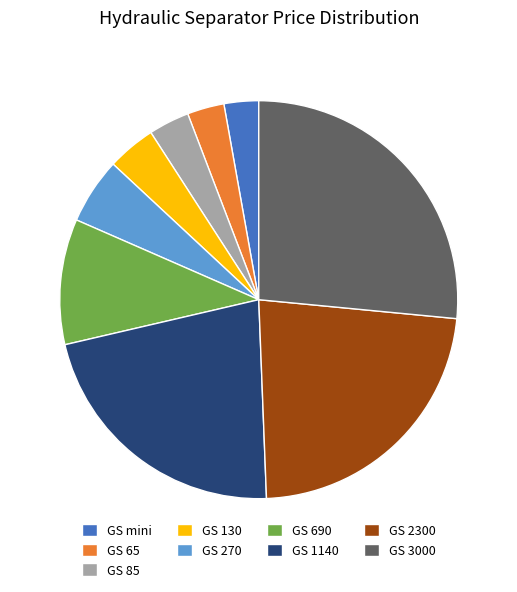

Is it true that GS 3000 is 39% of the pie?

False